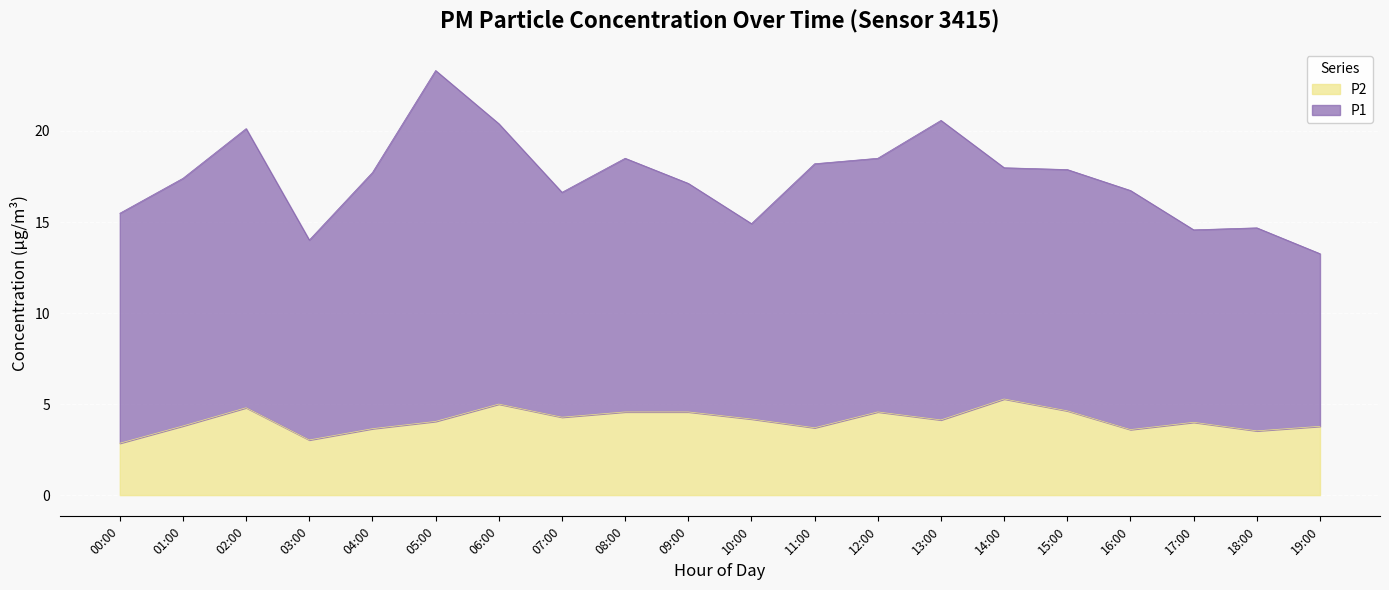

Where is the first local minimum?

03:00